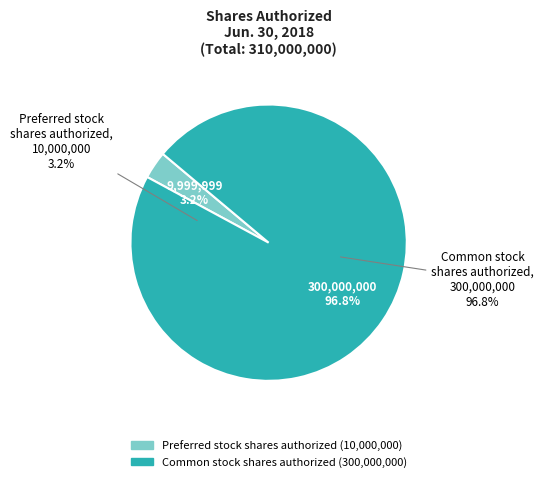

How much of the chart is everything except Common stock shares authorized?

3.2%